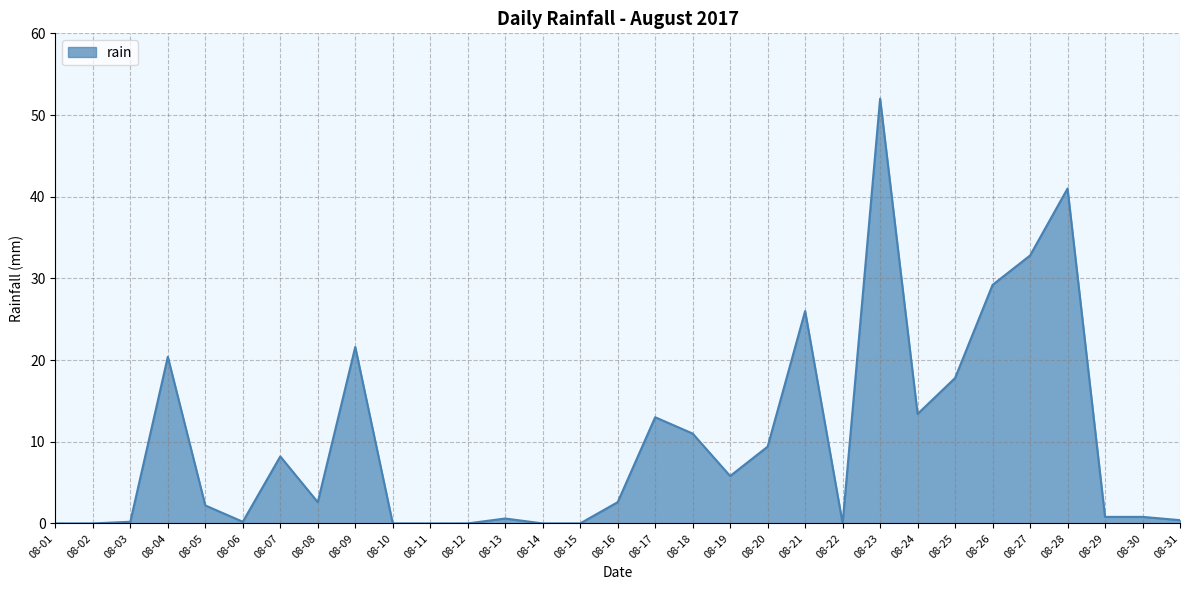

What is the change in value from 08-09 to 08-26?

+7.6